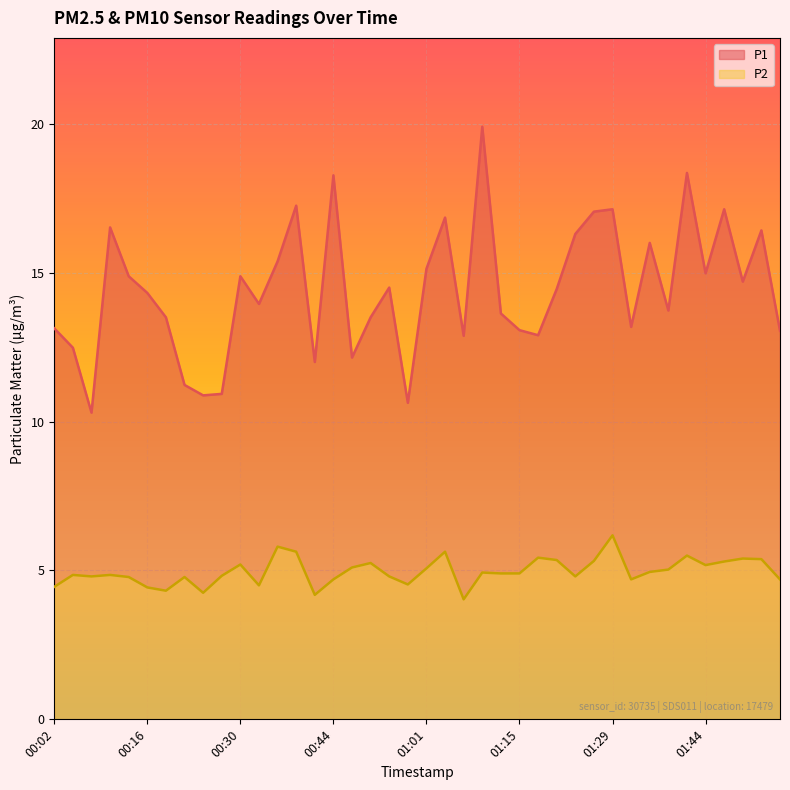

True or false: P1 has a value of 14.9 at 00:30.

True